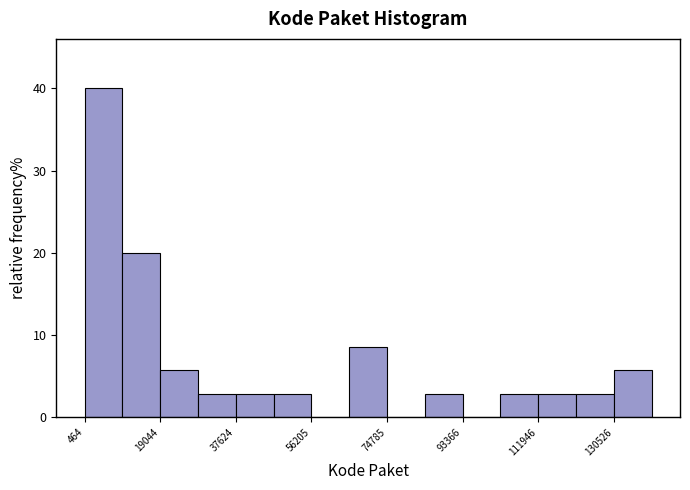

Reading left to right, list every bar in this chart as the range it spans on the x-axis followed by its height. Neither the bar edges nor the heights are printed on the chart, so give them approximately, as read against the axes.

0 to 10000: 40
10000 to 20000: 20
20000 to 28000: 6
28000 to 38000: 3
38000 to 46000: 3
46000 to 56000: 3
56000 to 66000: 0
66000 to 74000: 9
74000 to 84000: 0
84000 to 94000: 3
94000 to 102000: 0
102000 to 112000: 3
112000 to 122000: 3
122000 to 130000: 3
130000 to 140000: 6